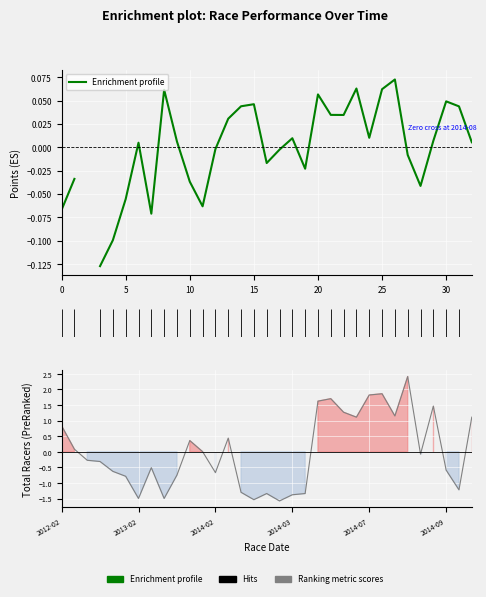

What is the value of the 17th point from the left?

-1.3